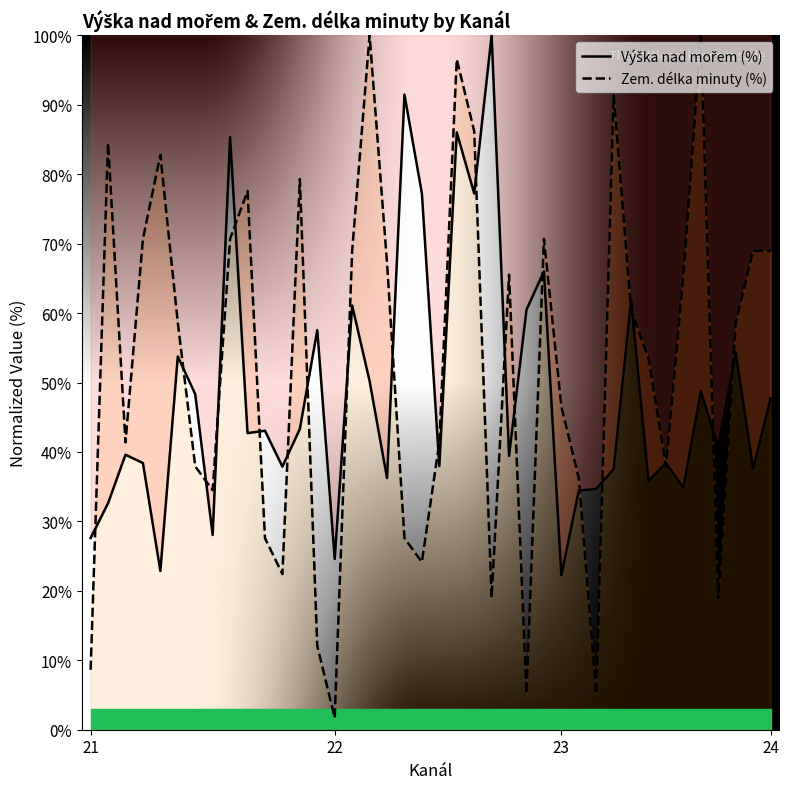

Read the Zem. délka minuty (%) value at 24.

69.0